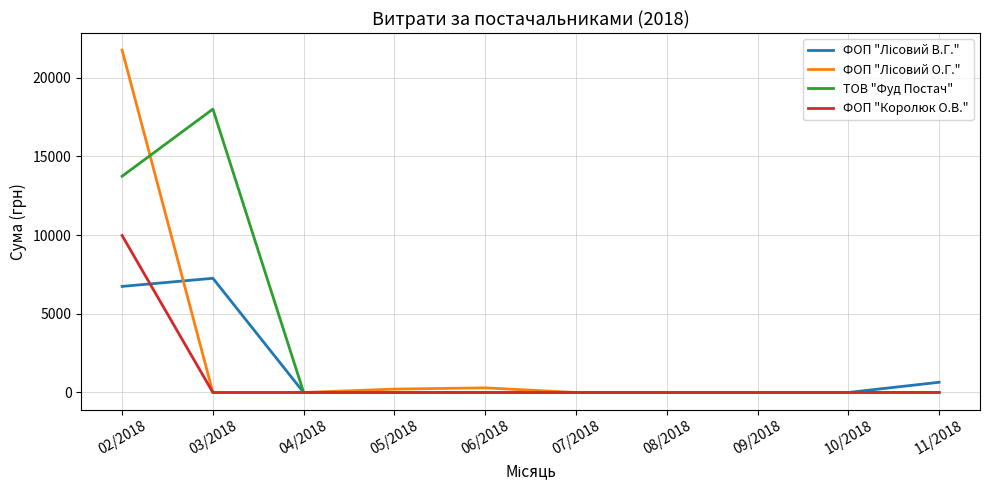

The ФОП "Королюк О.В." series shows 0.0 at 06/2018. True or false?

True